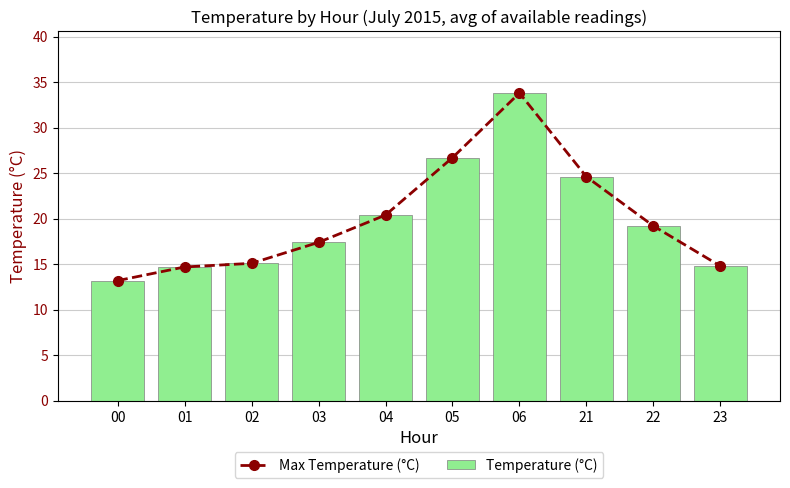

What are all the series names shown in the legend?

Max Temperature (°C), Temperature (°C)